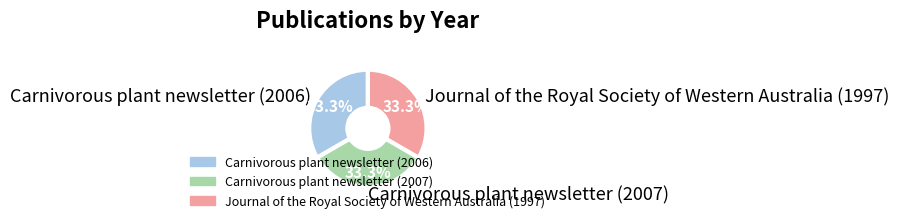

Does Carnivorous plant newsletter (2007) account for over 50% of the chart?

No